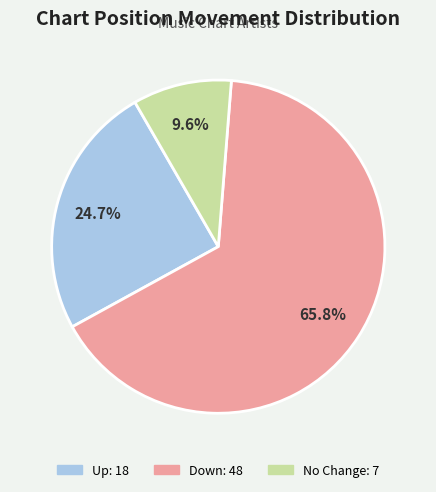

Does any single category account for the majority?

Yes